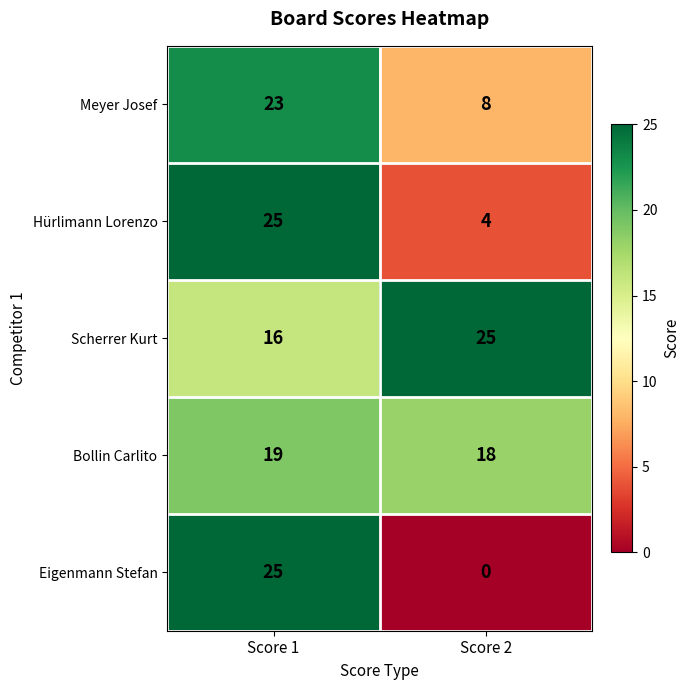

Which category has the lowest value in the Scherrer Kurt series?

Score 1